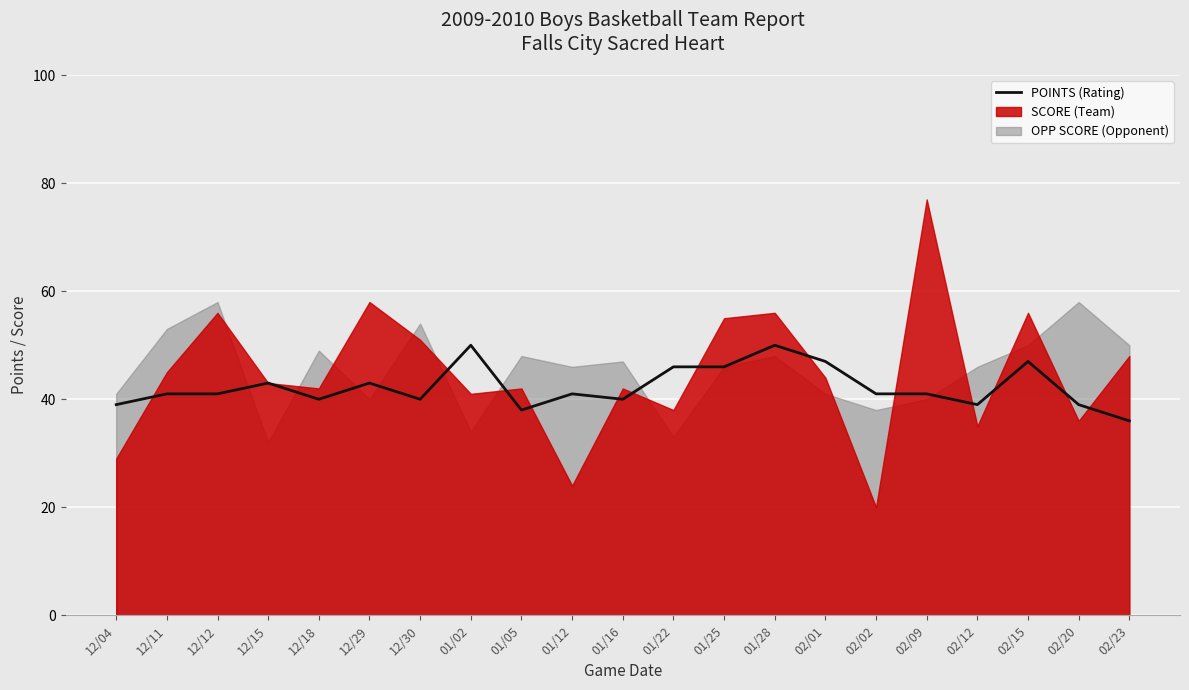

What is the difference between the maximum and second lowest values?

12